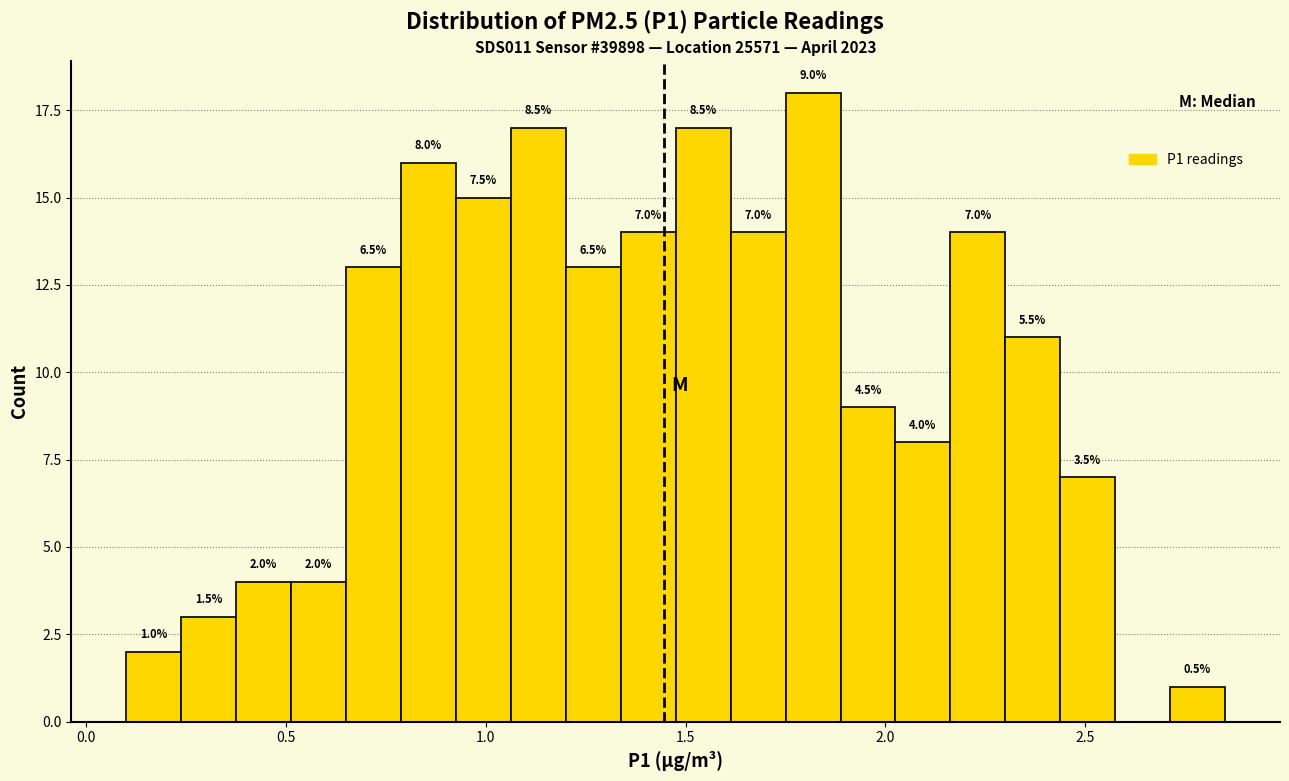

Read against the x-axis, roughly where is the centre of the tallest bar?

1.80